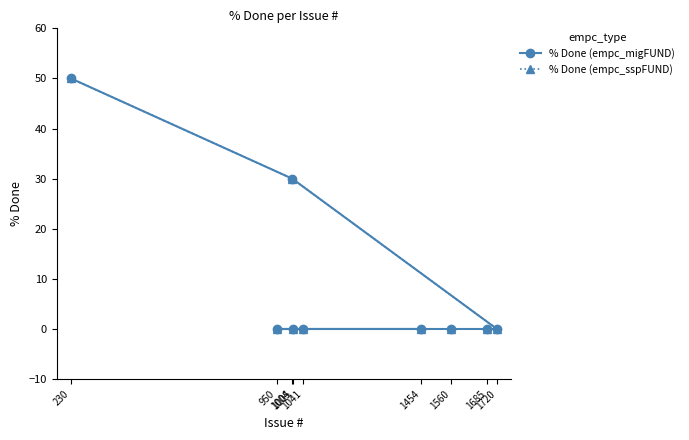

Which series has the widest spread of values?

% Done (empc_migFUND)